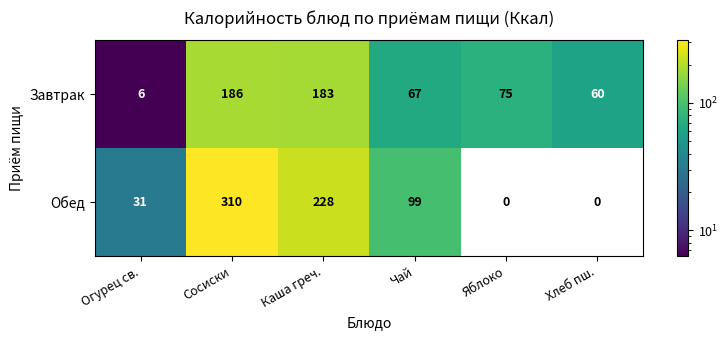

List the series in order of their overall mean, highest first.

Обед, Завтрак